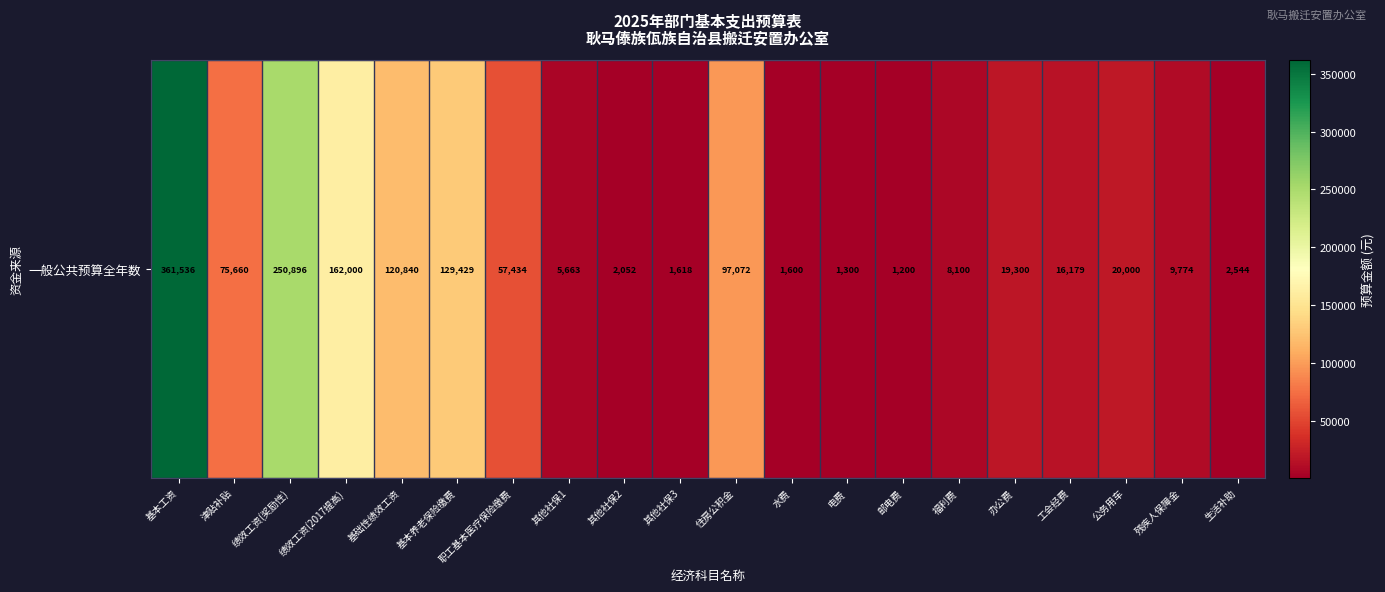

Is it true that the value at 绩效工资(2017提高) is 162000.0?

True